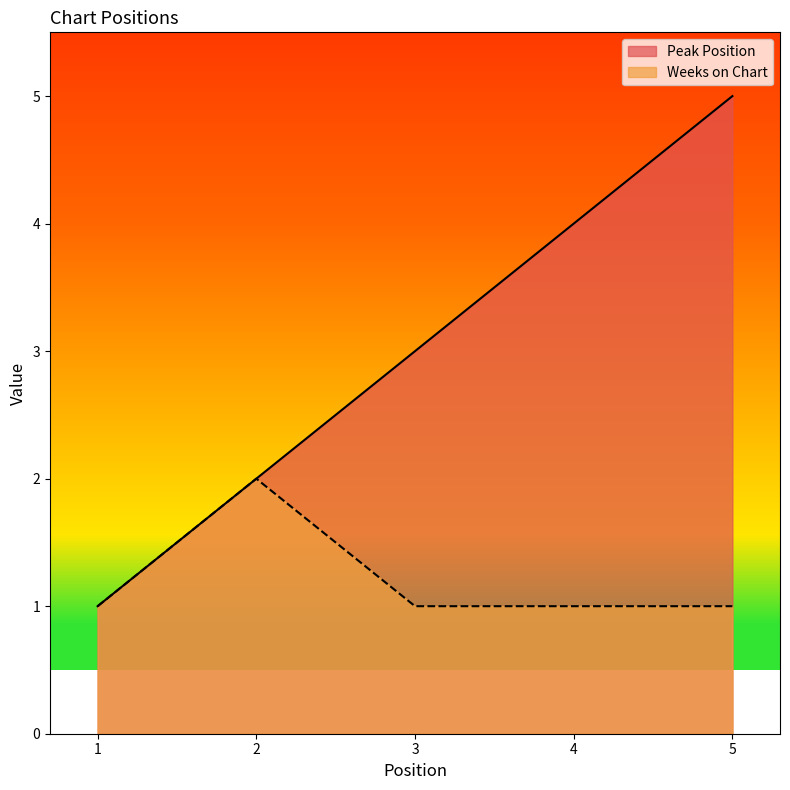

How many series are shown in this chart?

2